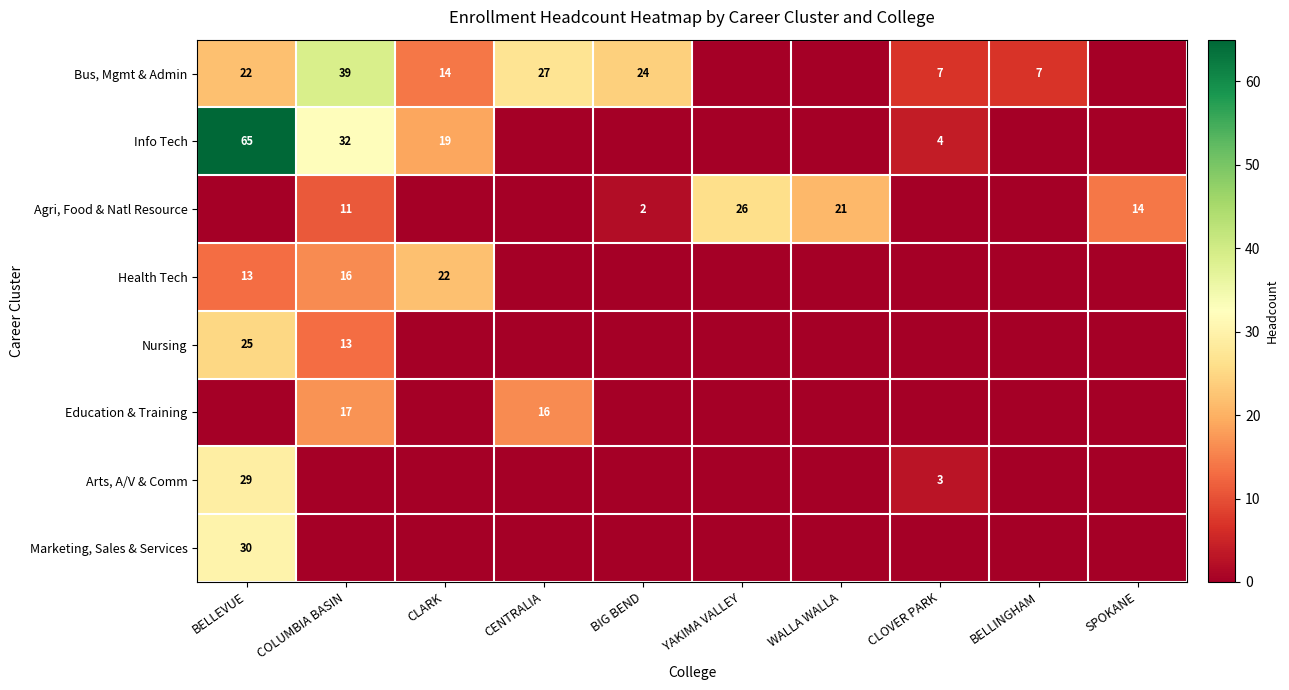

The Health Tech series shows 22 at CLARK. True or false?

True